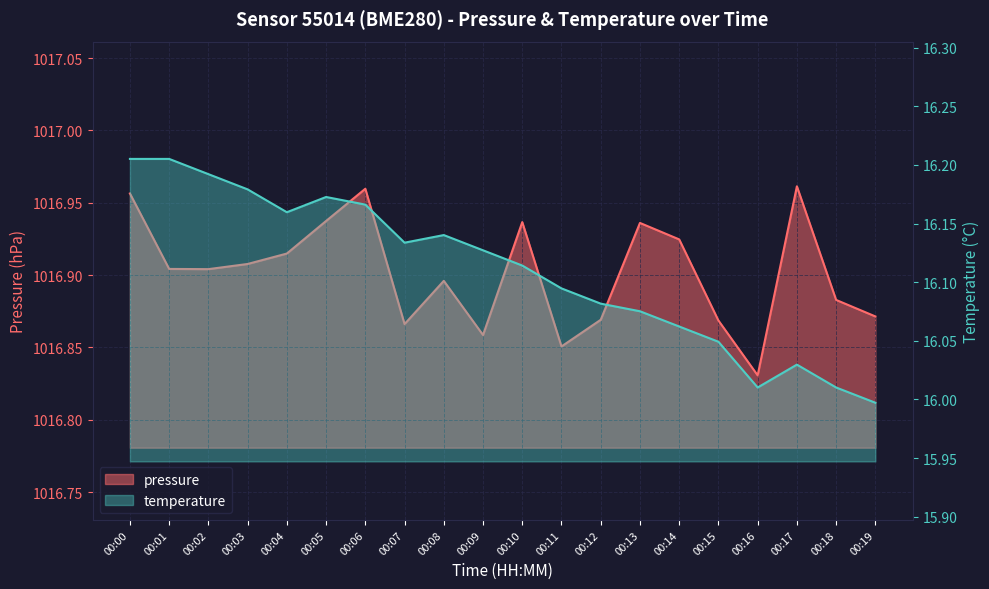

What is the highest value of the pressure series?

1017.0